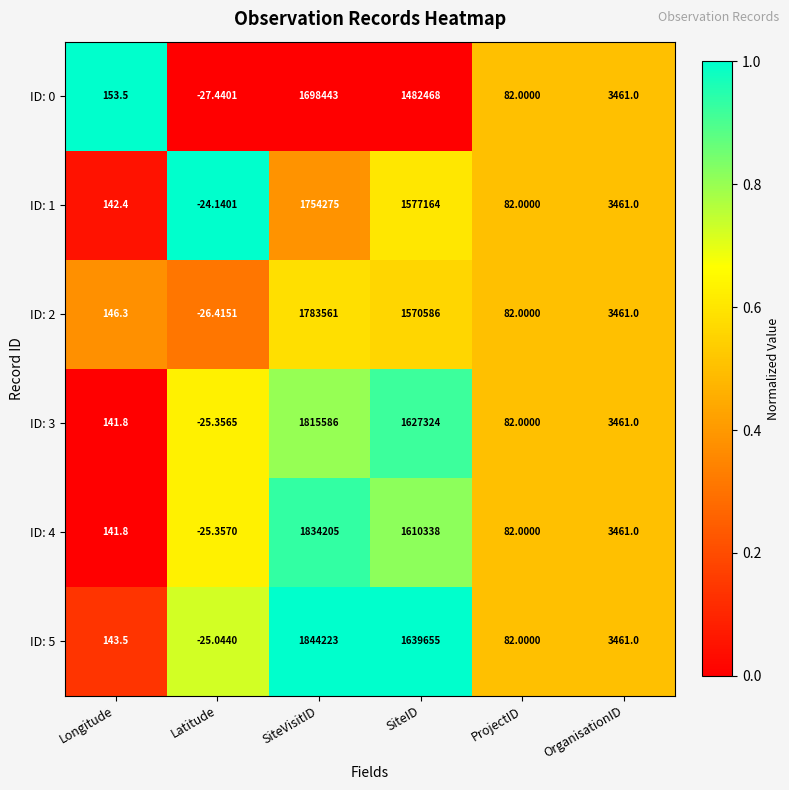

What is the total value across all series at SiteID?

9507535.0